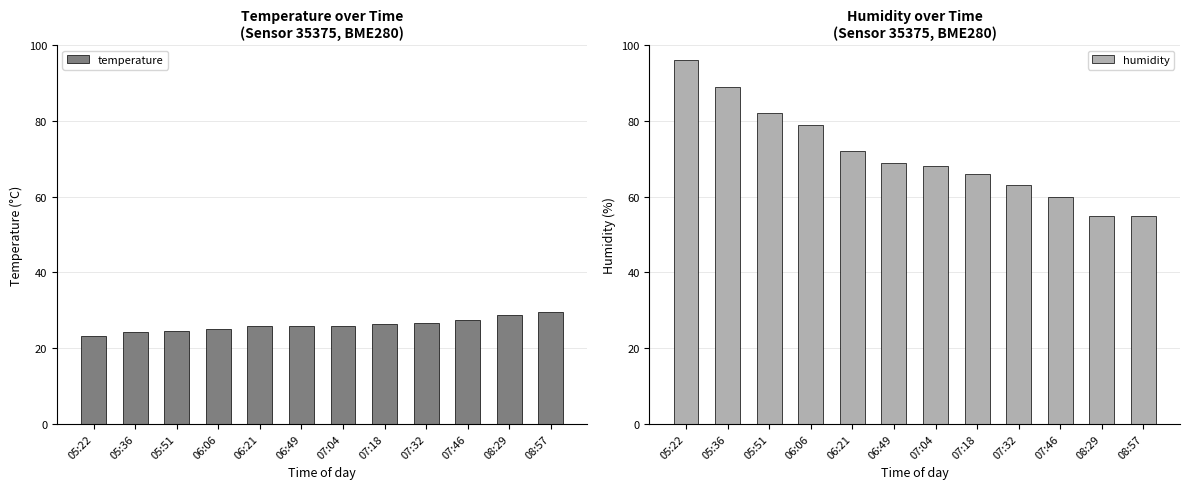

Is it true that temperature equals 6.4 at 07:18?

False